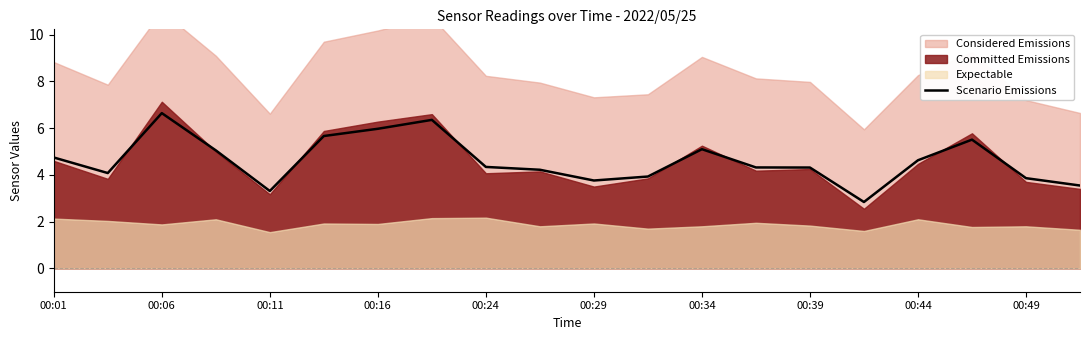

Which category has the highest value in the Scenario Emissions series?

00:06